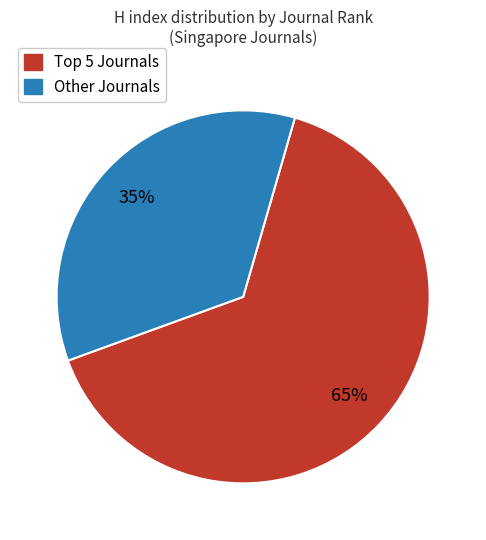

Count the number of slices in the pie.

2